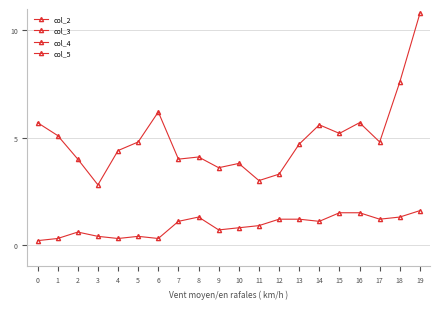

True or false: col_3 has a value of 45.9 at 16.

False